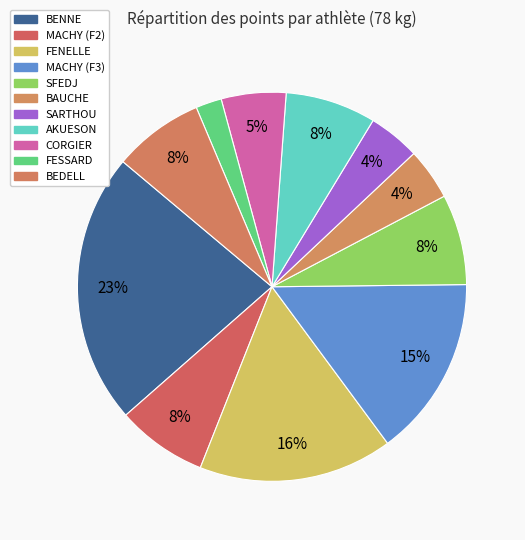

What is the largest slice in the pie chart?

BENNE